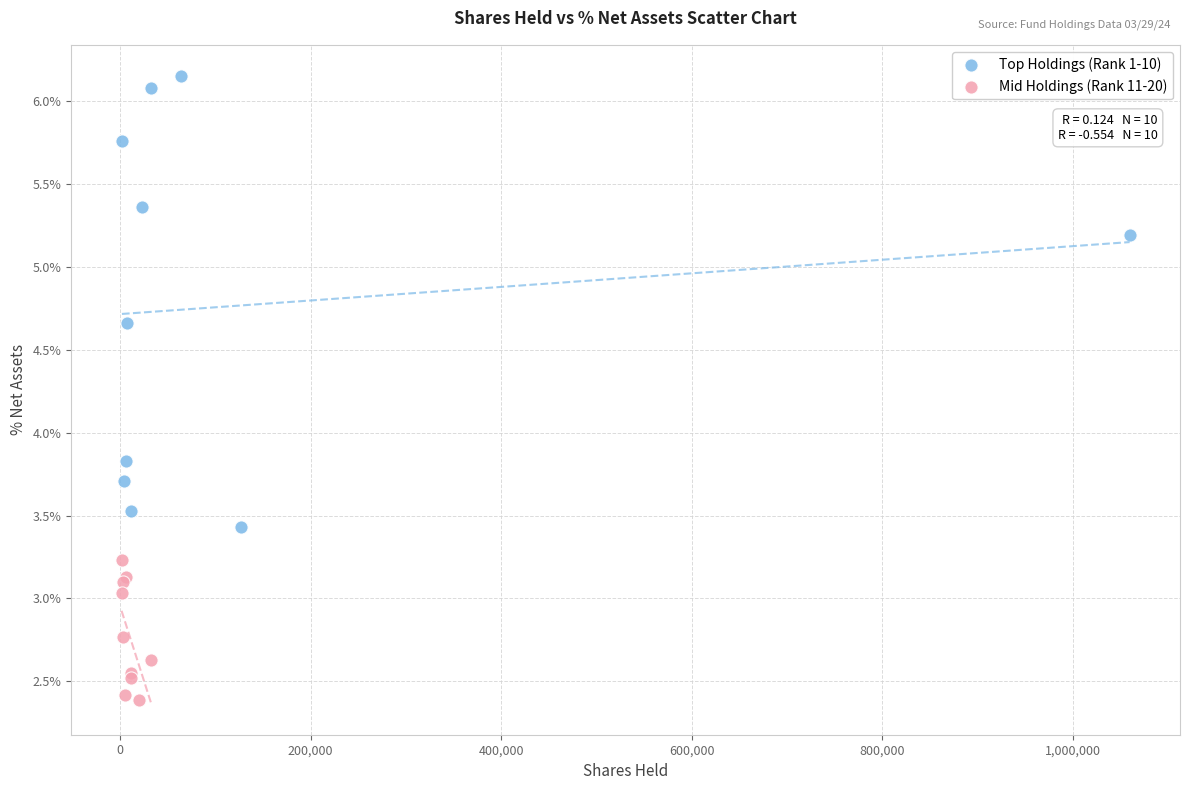

What are all the series names shown in the legend?

Top Holdings (Rank 1-10), Mid Holdings (Rank 11-20)